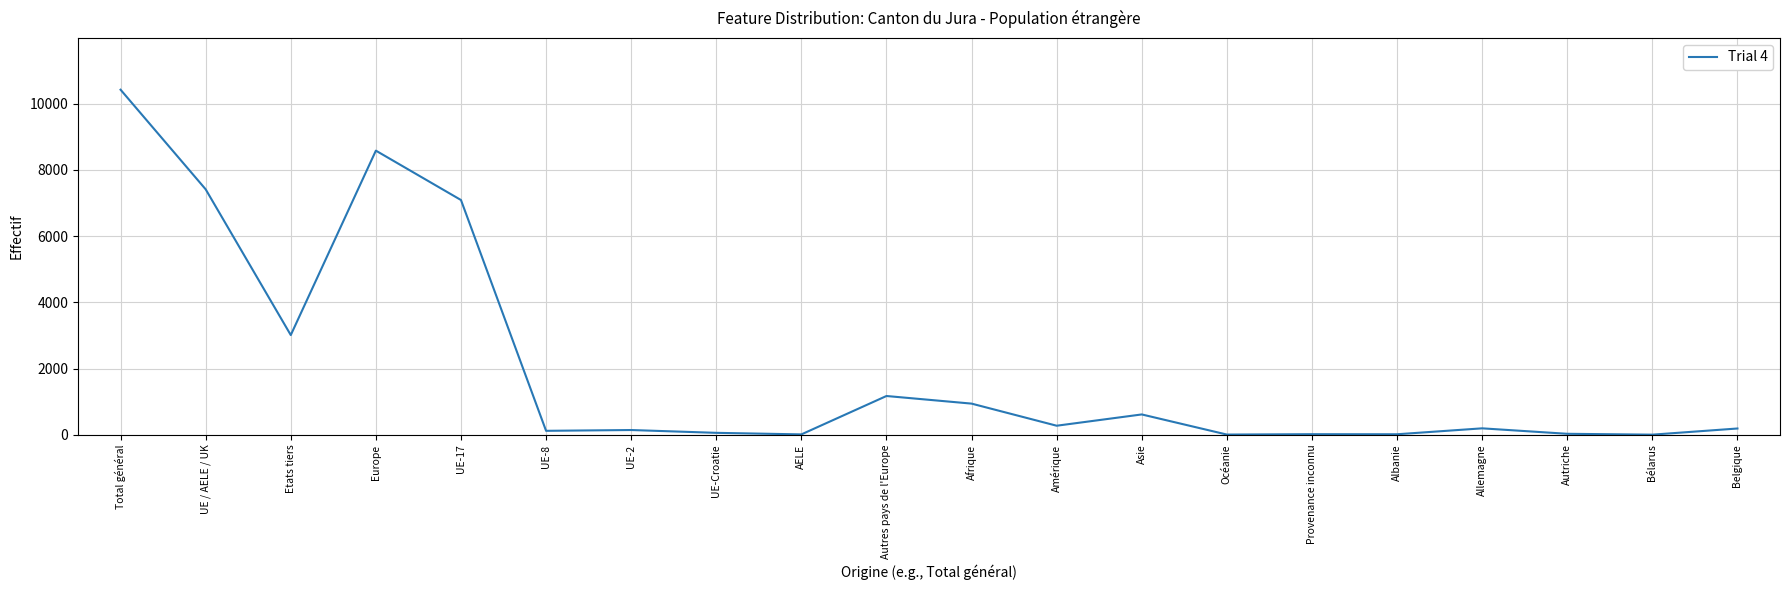

What is the difference between the maximum and minimum values?

10423